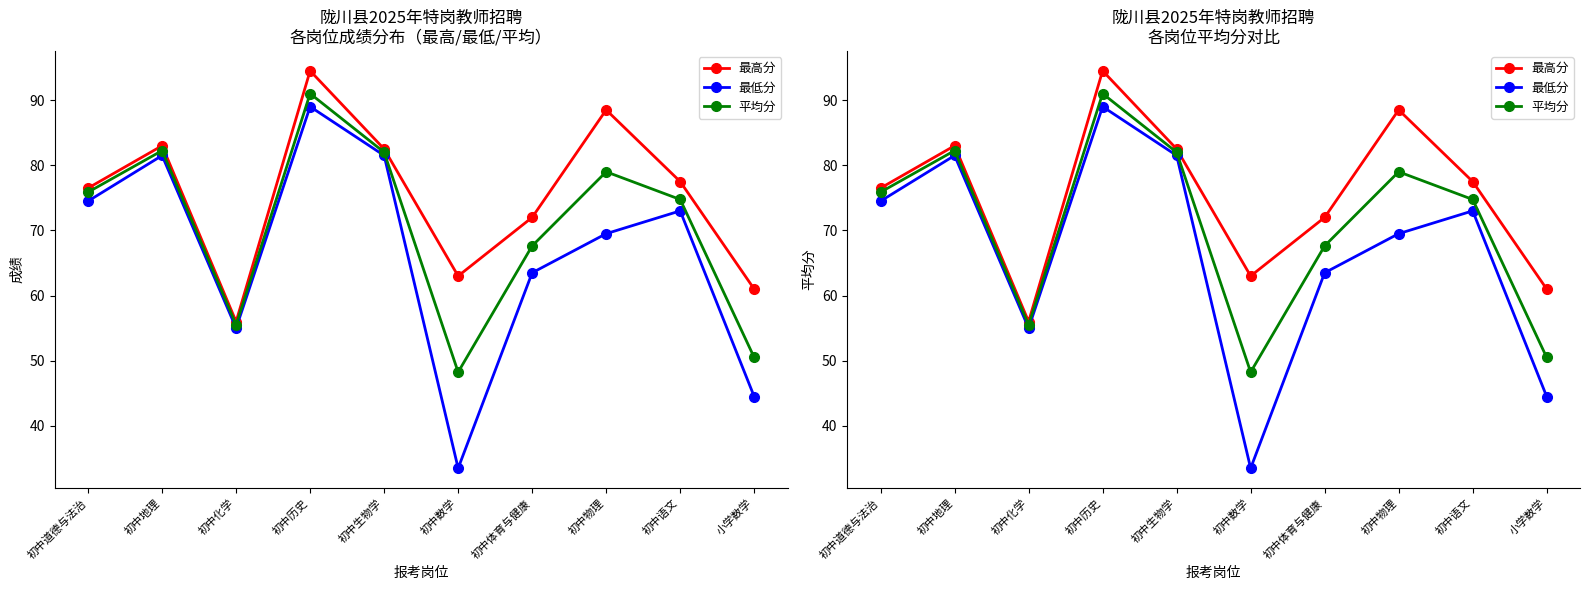

Reading right to left, transcribe all the data shown in this chart.

最高分: 小学数学=61.0	初中语文=77.5	初中物理=88.5	初中体育与健康=72.0	初中数学=63.0	初中生物学=82.5	初中历史=94.5	初中化学=56.0	初中地理=83.0	初中道德与法治=76.5
最低分: 小学数学=44.5	初中语文=73.0	初中物理=69.5	初中体育与健康=63.5	初中数学=33.5	初中生物学=81.5	初中历史=89.0	初中化学=55.0	初中地理=81.5	初中道德与法治=74.5
平均分: 小学数学=50.5	初中语文=74.8	初中物理=79.0	初中体育与健康=67.6	初中数学=48.2	初中生物学=82.0	初中历史=91.0	初中化学=55.5	初中地理=82.2	初中道德与法治=75.9